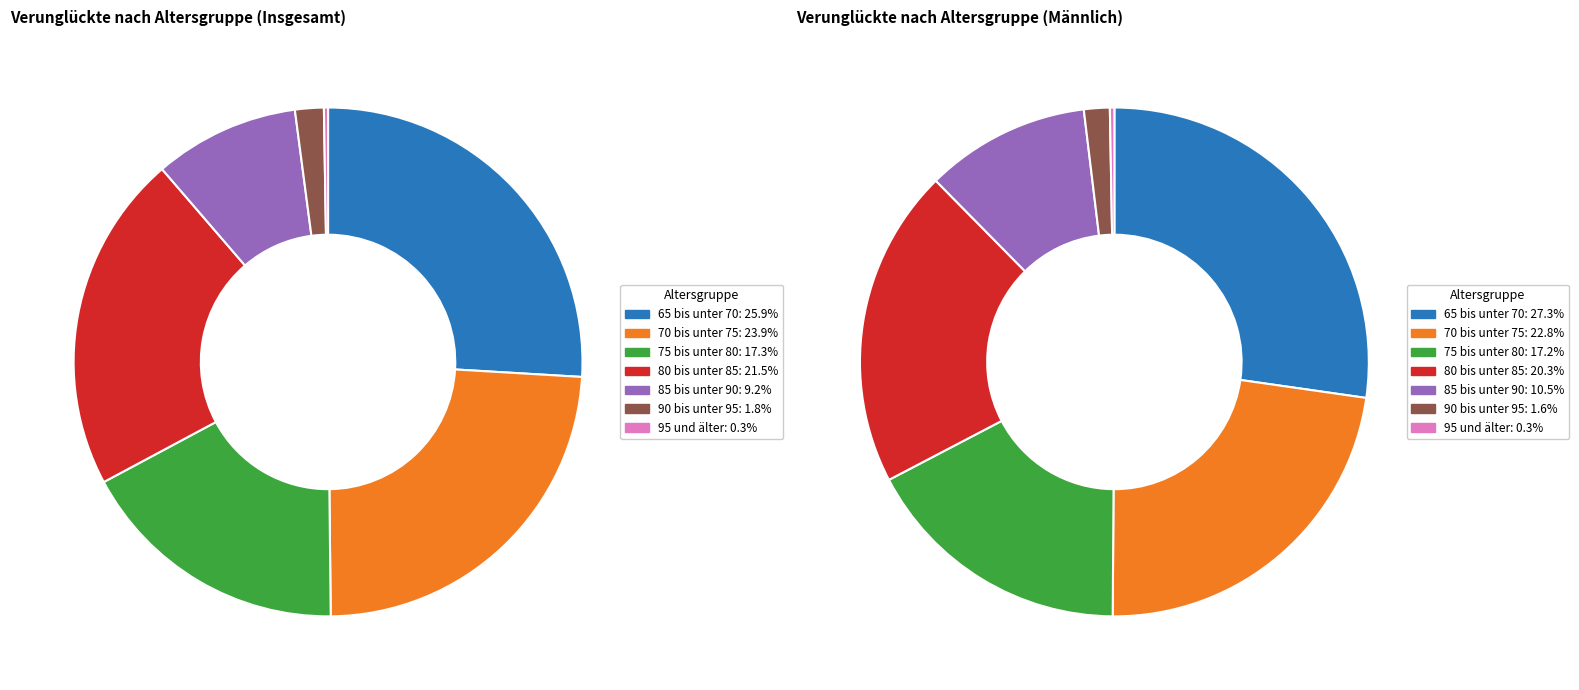

Is 65 bis unter 70 the majority of the pie?

No